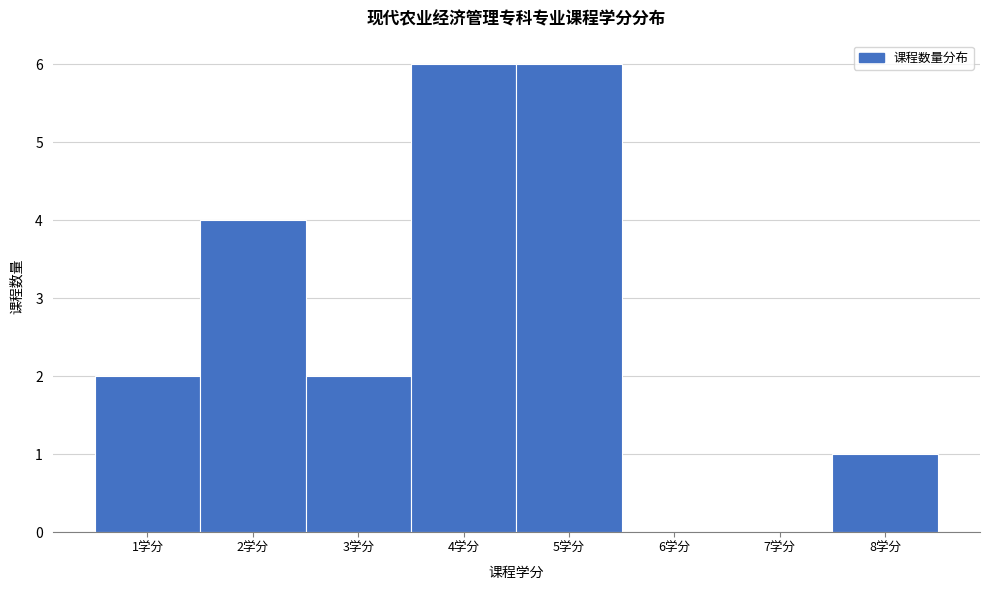

Reading left to right, list every bar in this chart as the range it spans on the x-axis followed by its height. The values are not printed on the chart, so give them approximately, as read against the axis.

0.5 to 1.5: 2
1.5 to 2.5: 4
2.5 to 3.5: 2
3.5 to 4.5: 6
4.5 to 5.5: 6
5.5 to 6.5: 0
6.5 to 7.5: 0
7.5 to 8.5: 1